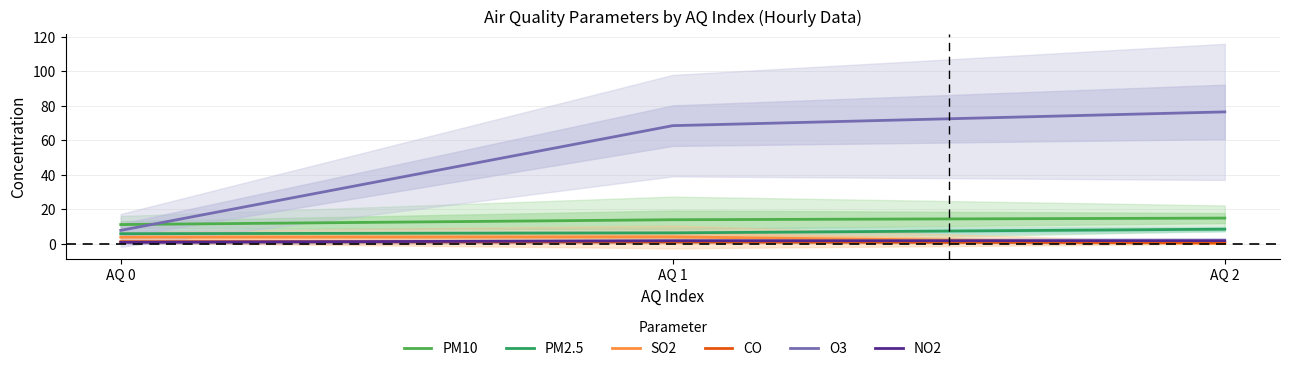

What is the value of the PM10 point at the 2nd from the left?

13.9